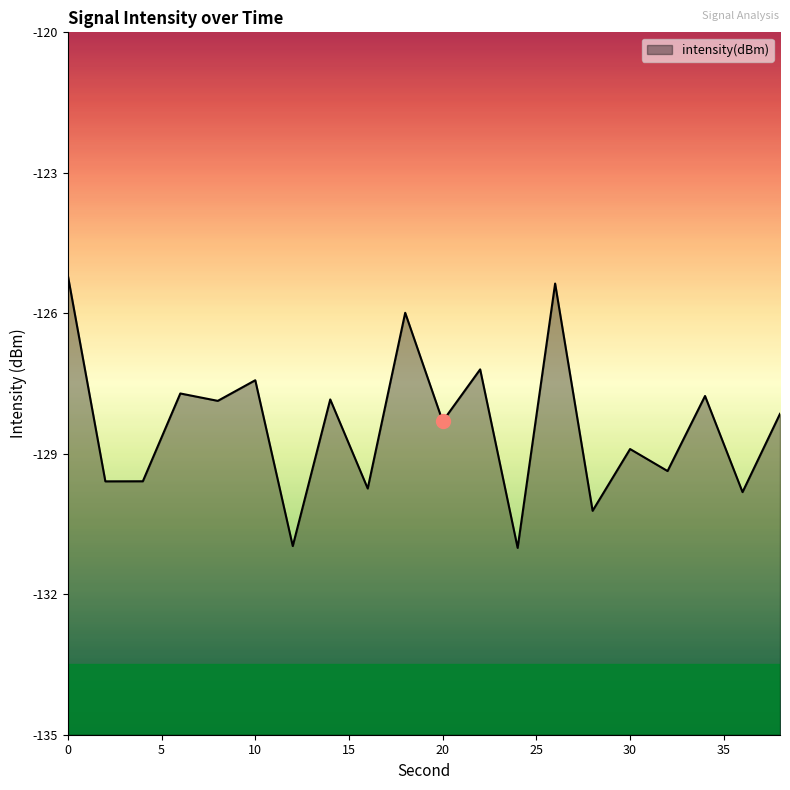

What is the sum of the values at 10 and 18?

-253.4